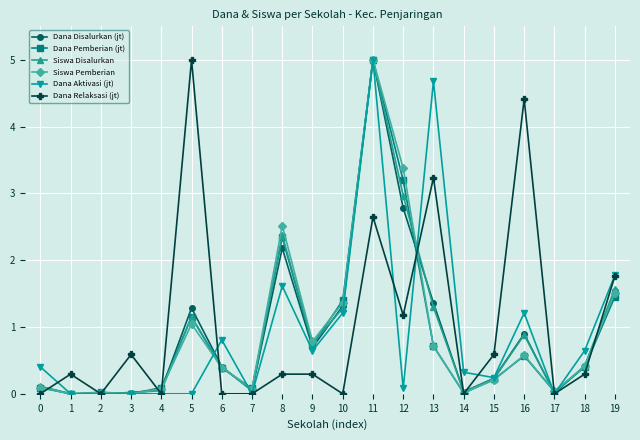

Is the value of Dana Disalurkan (jt) at 4 greater than the value of Dana Pemberian (jt) at 5?

No